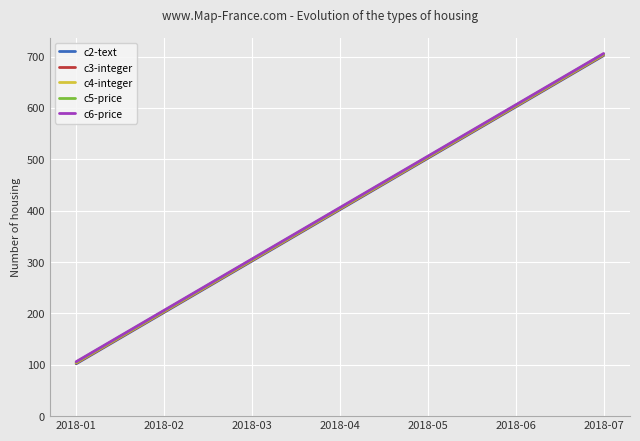

Rank the categories by c4-integer value from lowest to highest.

2018-01, 2018-02, 2018-03, 2018-04, 2018-05, 2018-06, 2018-07